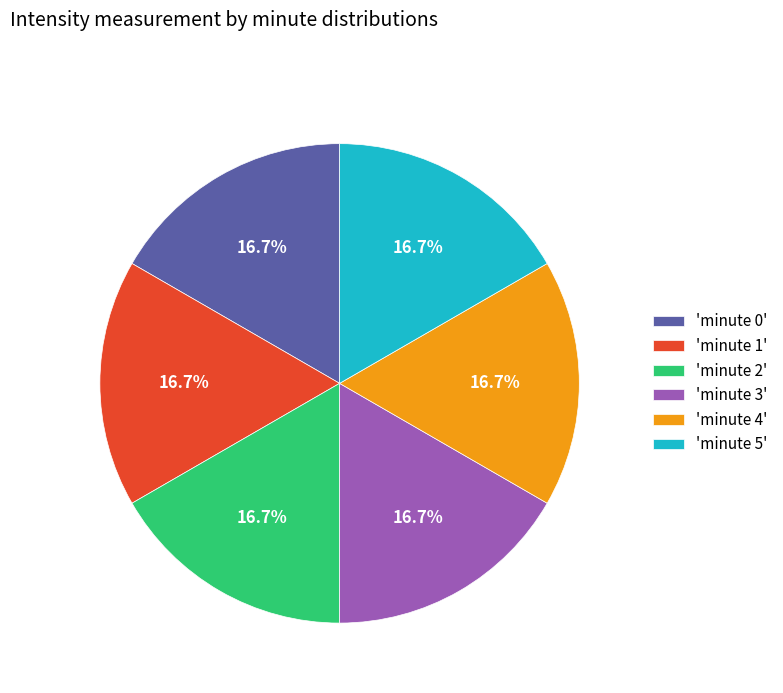

What is the total percentage of 'minute 0' and 'minute 5'?

33.3%